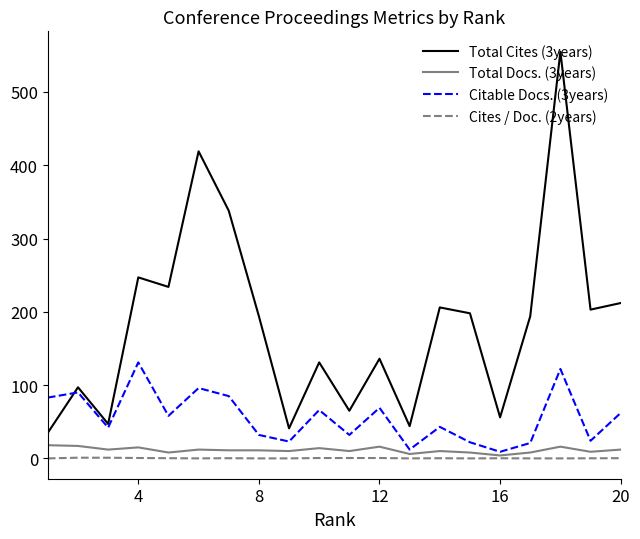

Which series has the largest range (max minus min)?

Total Cites (3years)